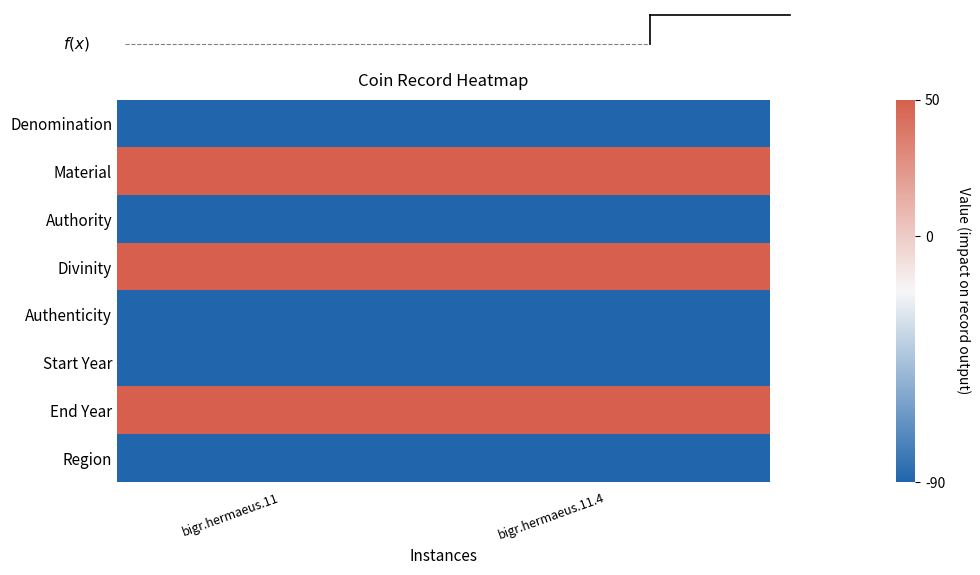

What is the smallest value displayed?

-90